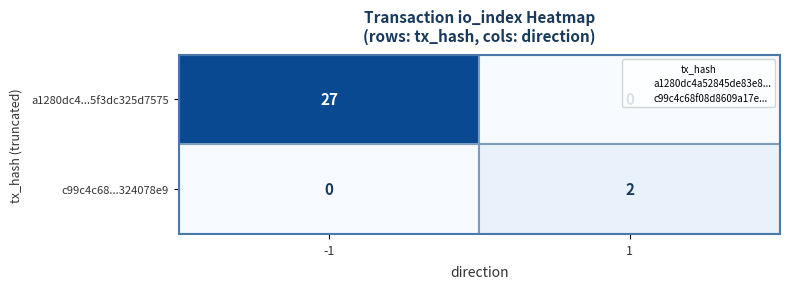

Is it true that a1280dc4...5f3dc325d7575 equals -19 at 1?

False